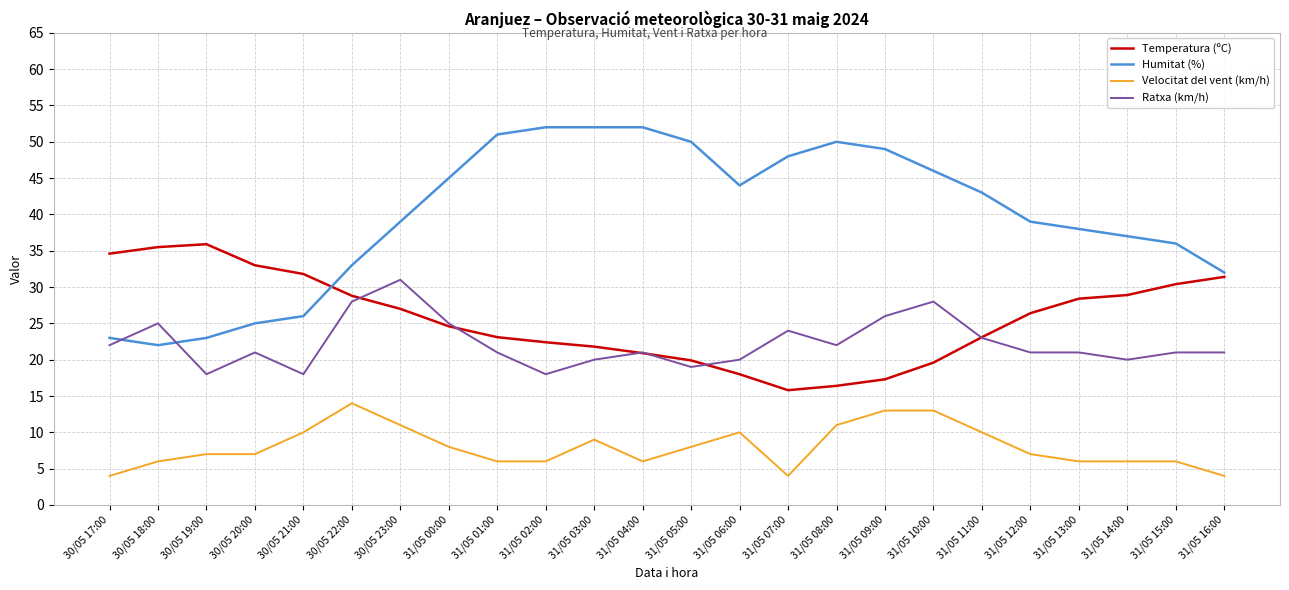

Rank the series by their maximum value, from highest to lowest.

Humitat (%), Temperatura (ºC), Ratxa (km/h), Velocitat del vent (km/h)